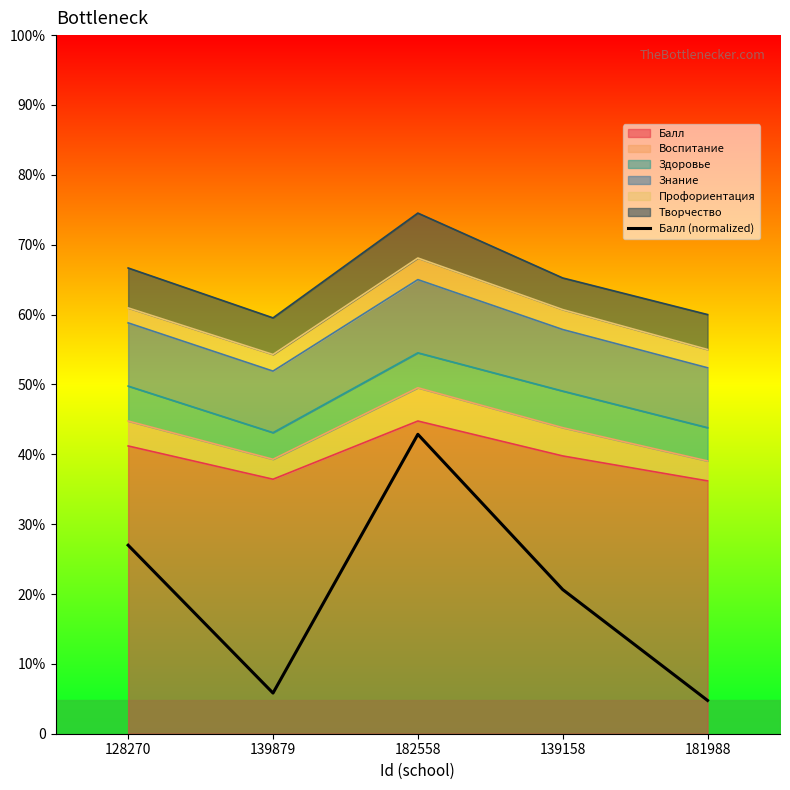

True or false: the data shows 136.8 at 182558.

False